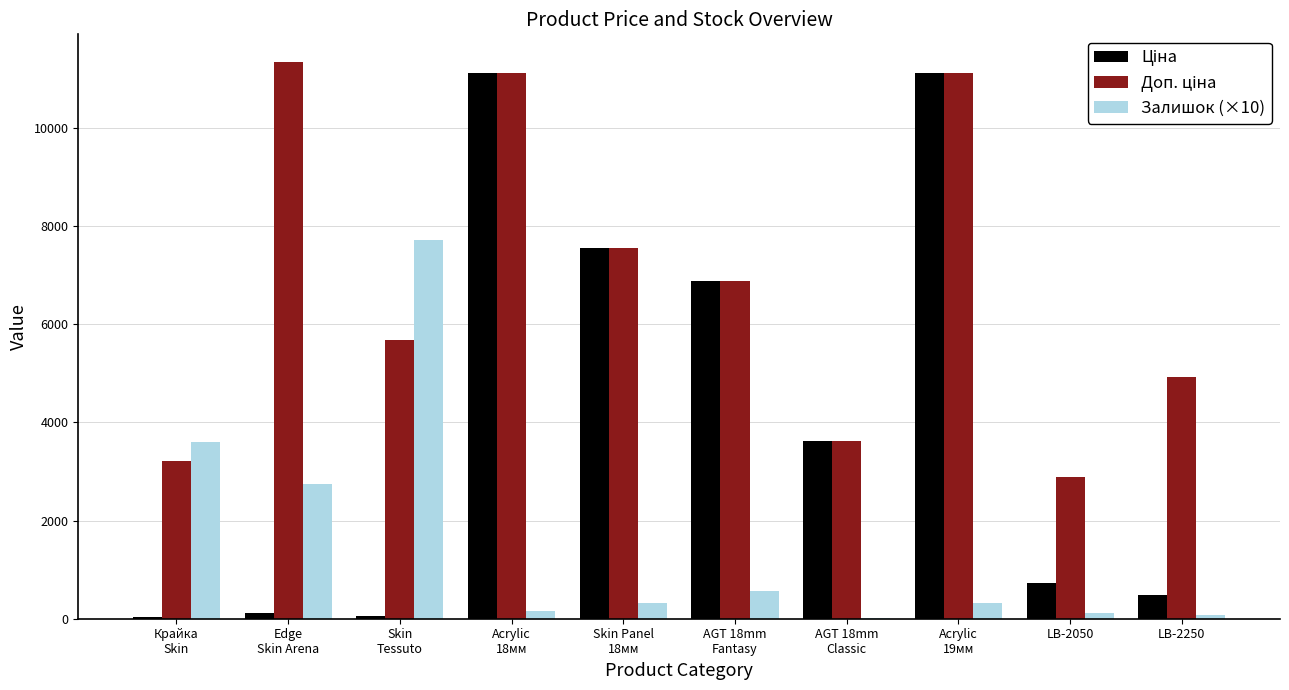

What value does the Залишок (×10) series have at Acrylic
19мм?

330.0